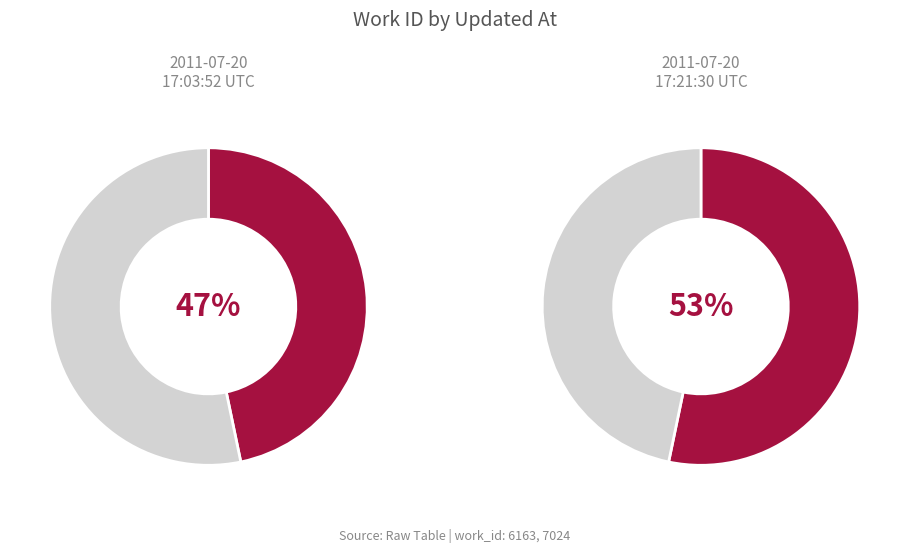

True or false: 2011-07-20 17:03:52 UTC accounts for 42% of the total.

False